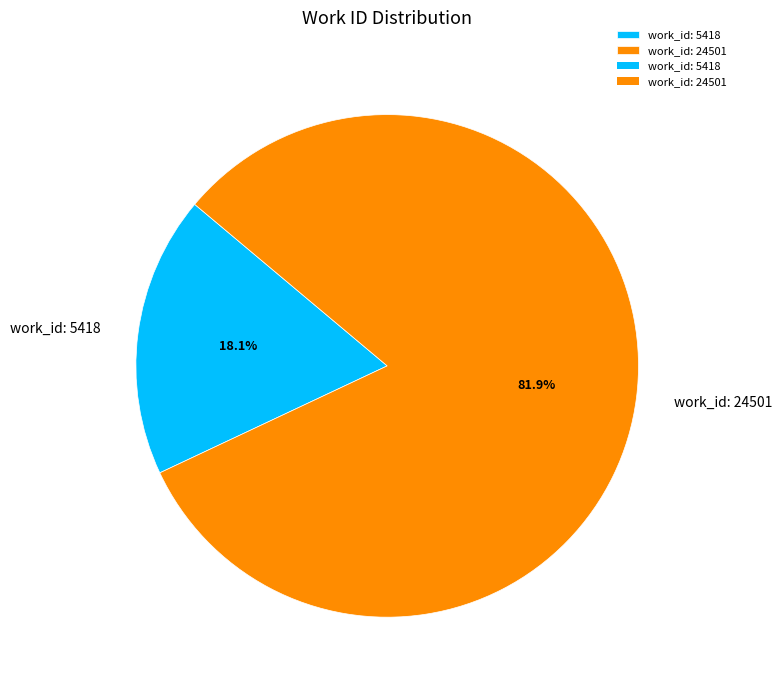

Which has a higher value, work_id: 5418 or work_id: 24501?

work_id: 24501